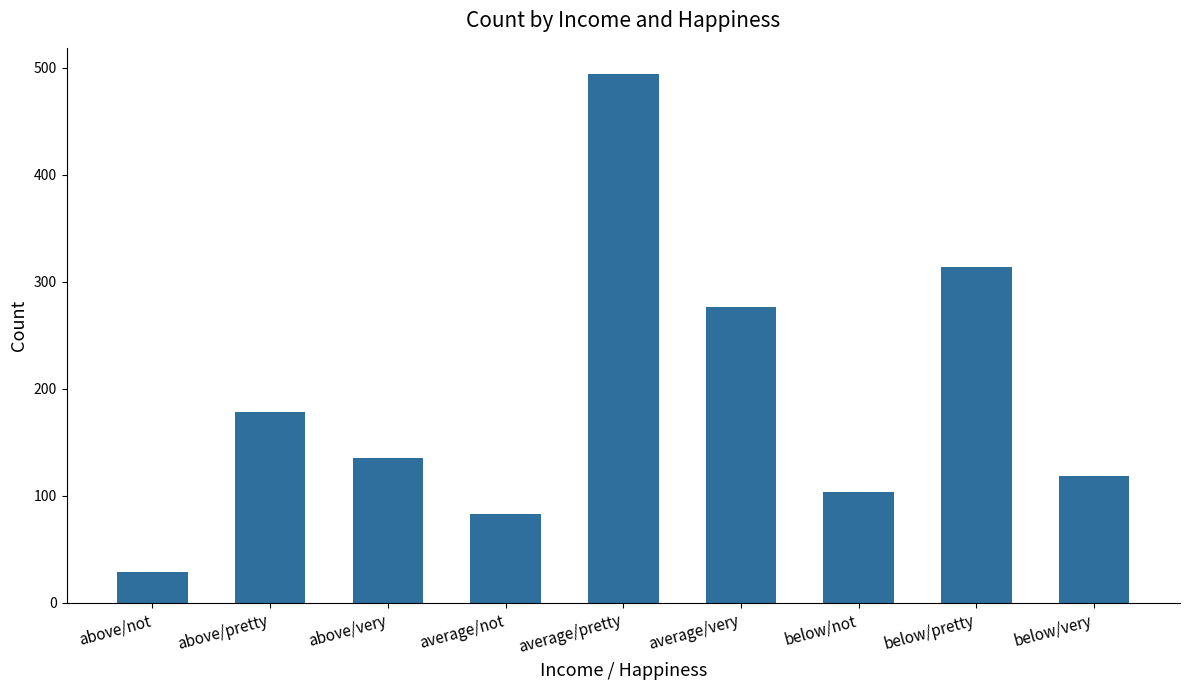

What is the label of the 7th bar from the right?

above/very